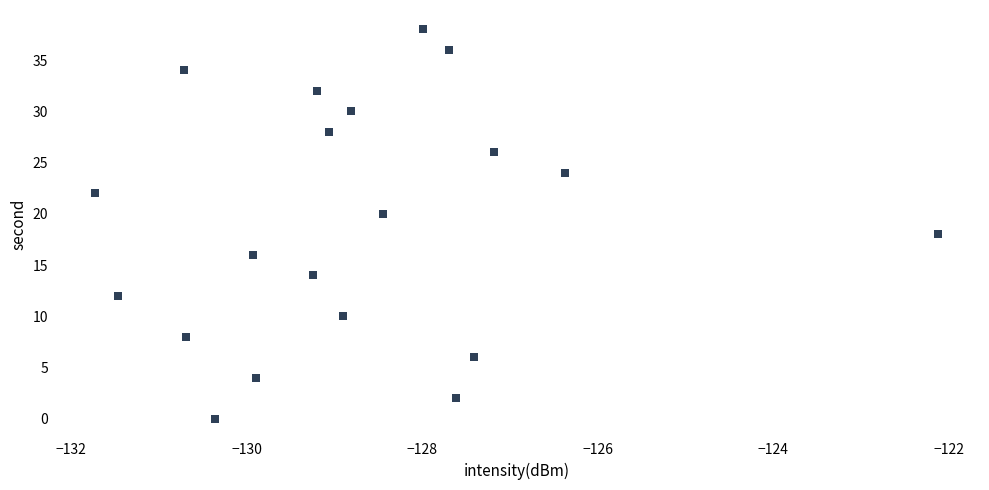

Count the number of points in this scatter plot.

20